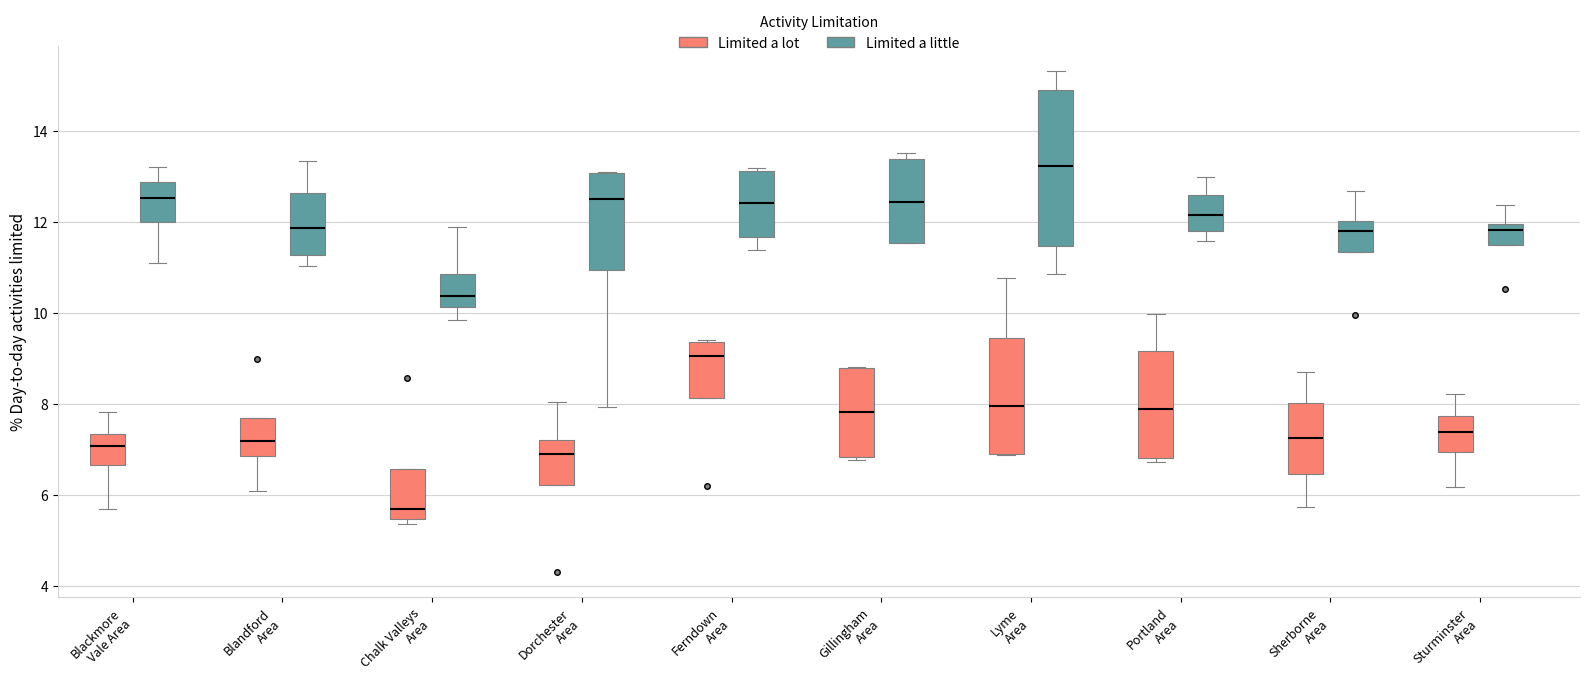

Comparing the boxes themselves (not the whiskers), which one is the tallest?

Lyme Area (Limited a little)